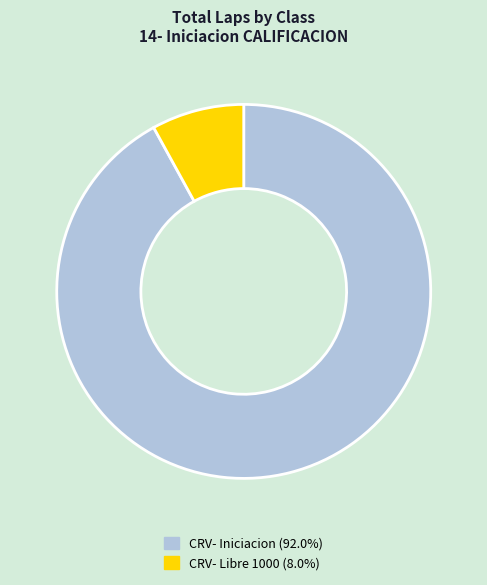

Count the number of slices in the pie.

2